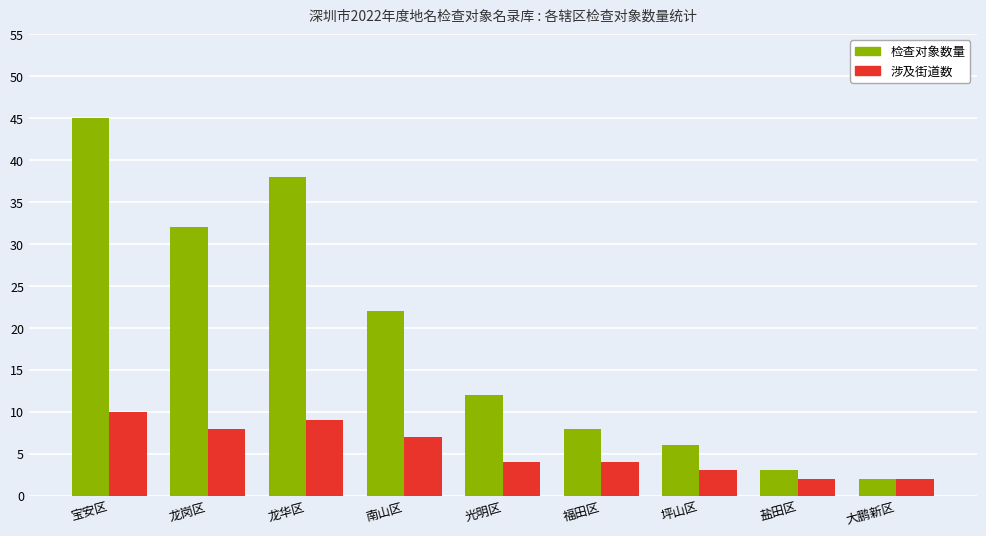

Reading left to right, what are all the values shown in this chart?

检查对象数量: 宝安区=45	龙岗区=32	龙华区=38	南山区=22	光明区=12	福田区=8	坪山区=6	盐田区=3	大鹏新区=2
涉及街道数: 宝安区=10	龙岗区=8	龙华区=9	南山区=7	光明区=4	福田区=4	坪山区=3	盐田区=2	大鹏新区=2